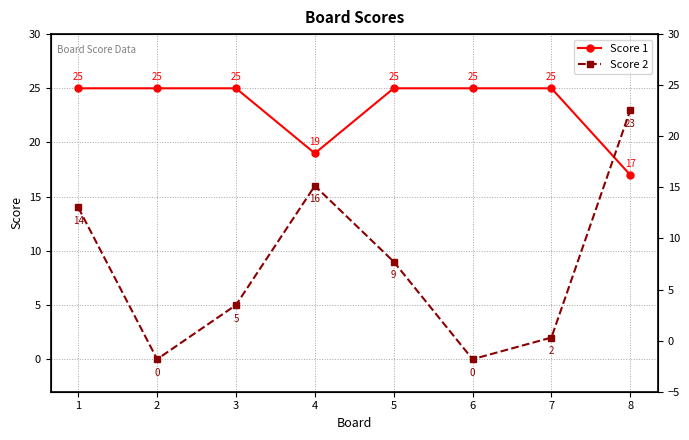

Rank the series by their average value, from lowest to highest.

Score 2, Score 1